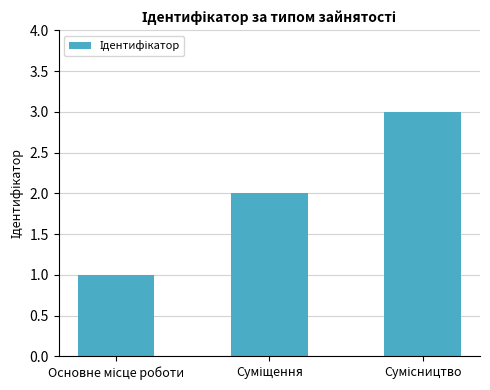

What is the maximum value shown in the chart?

3